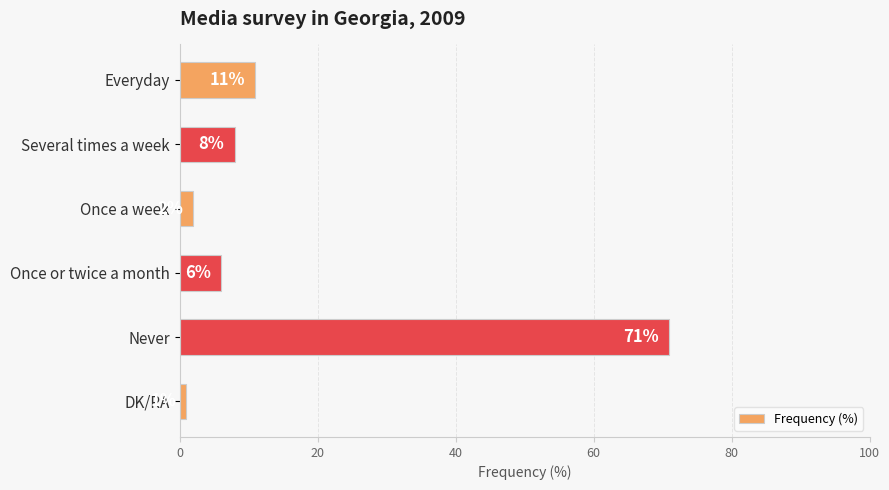

Rank the categories by value from lowest to highest.

DK/RA, Once a week, Once or twice a month, Several times a week, Everyday, Never